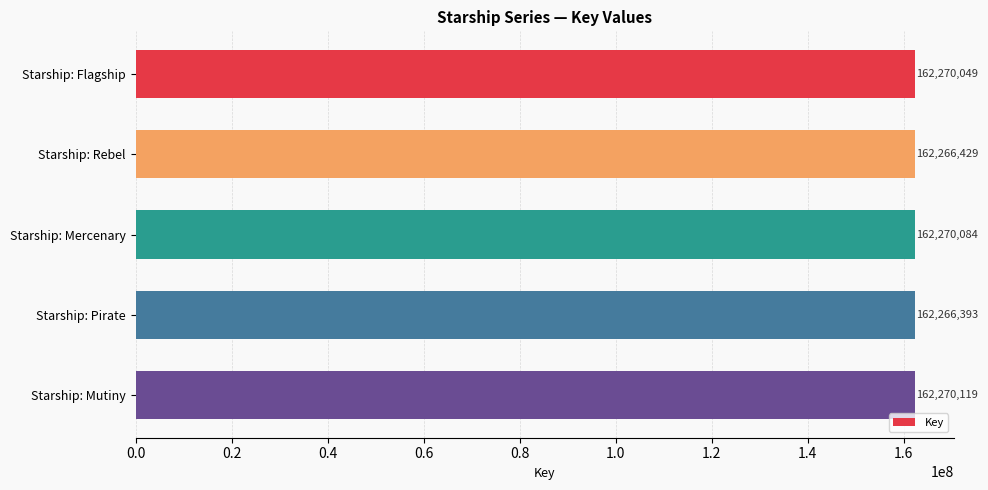

How many series are shown in this chart?

1